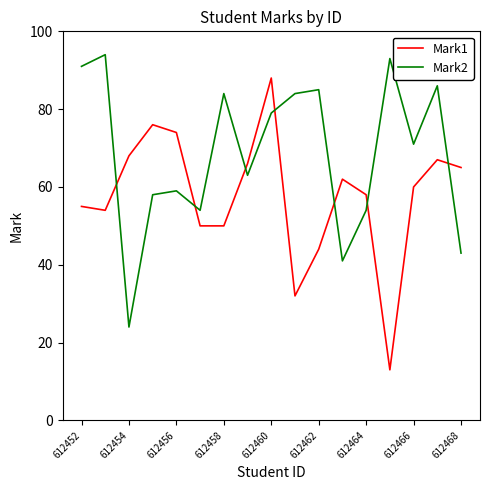

True or false: Mark1 has more than 2 interior local peaks.

True